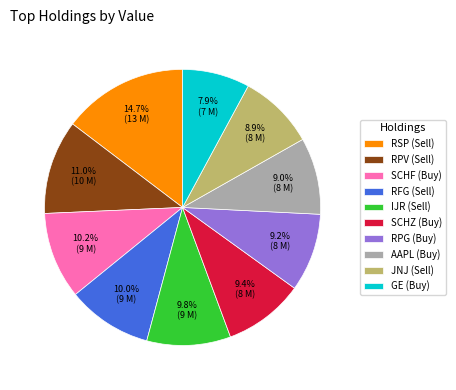

To the nearest percent, what is the average slice percentage?

10%